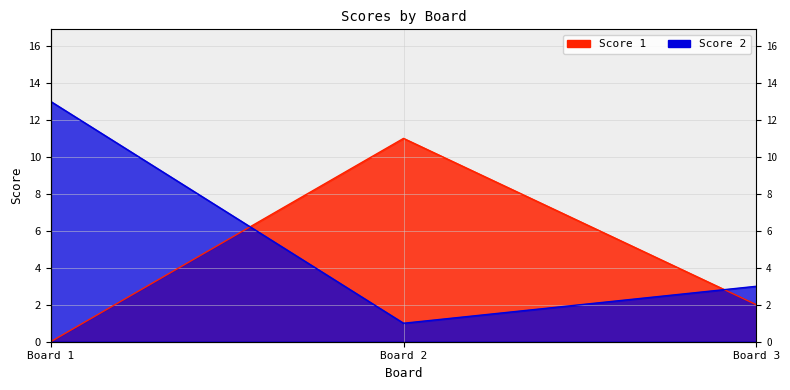

Which series has the largest total across all categories?

Score 2